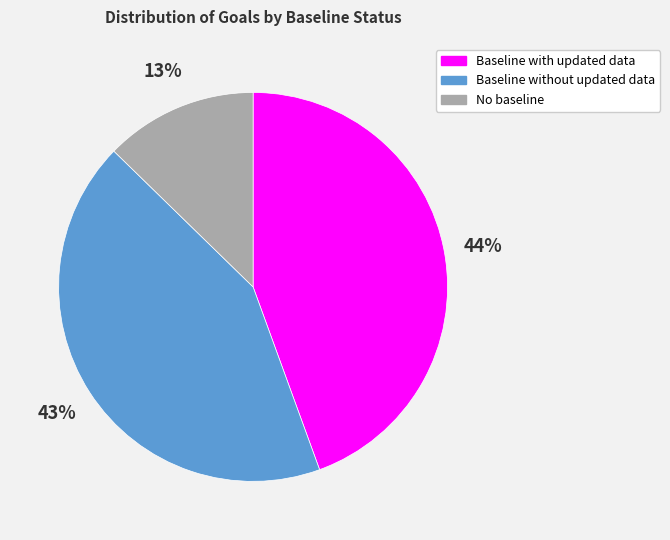

Is there any slice that represents more than half of the pie?

No